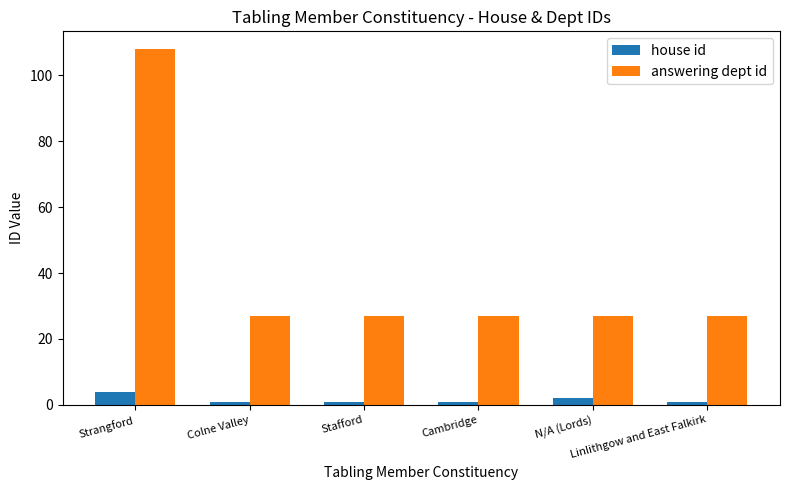

Rank the series by their average value, from lowest to highest.

house id, answering dept id